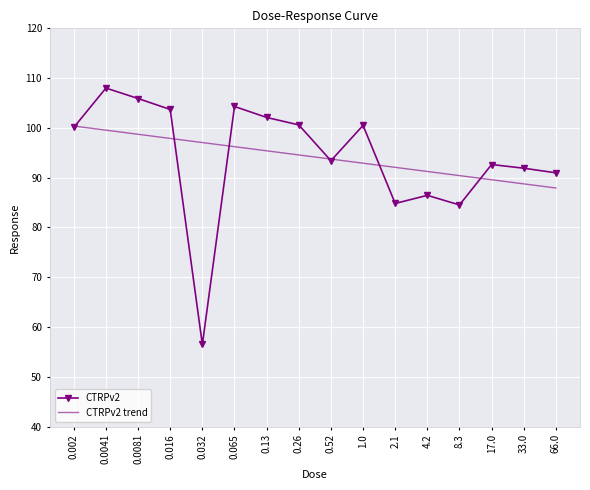

What is the spread (max minus min) of values at 0.065?

8.1